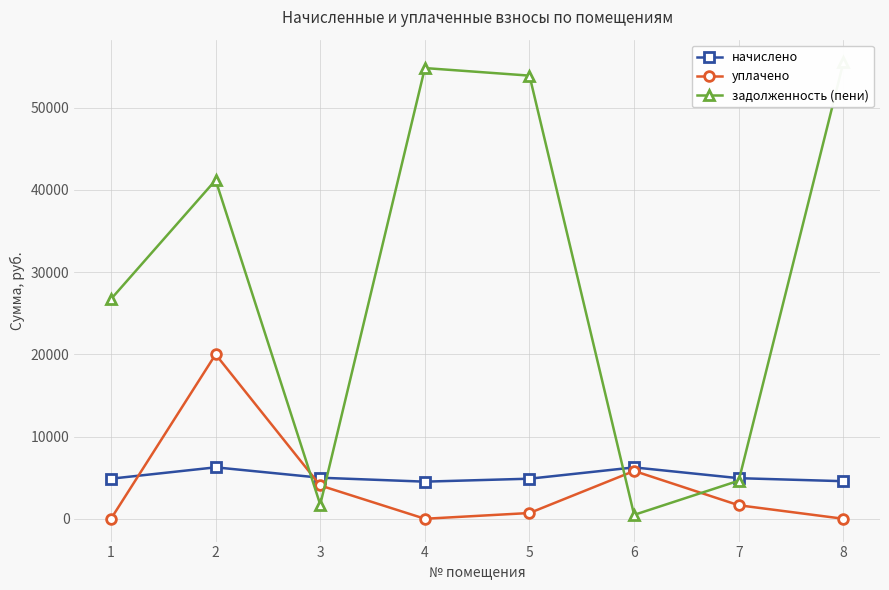

Reading left to right, extract all data points from this chart.

начислено: 4875.1	6257.8	4995.0	4515.5	4875.1	6249.7	4939.1	4571.4
уплачено: 0.0	20000.0	4049.5	0.0	700.0	5817.7	1643.8	0.0
задолженность (пени): 26725.8	41205.6	1720.0	54834.6	53913.9	475.8	4632.4	55514.0